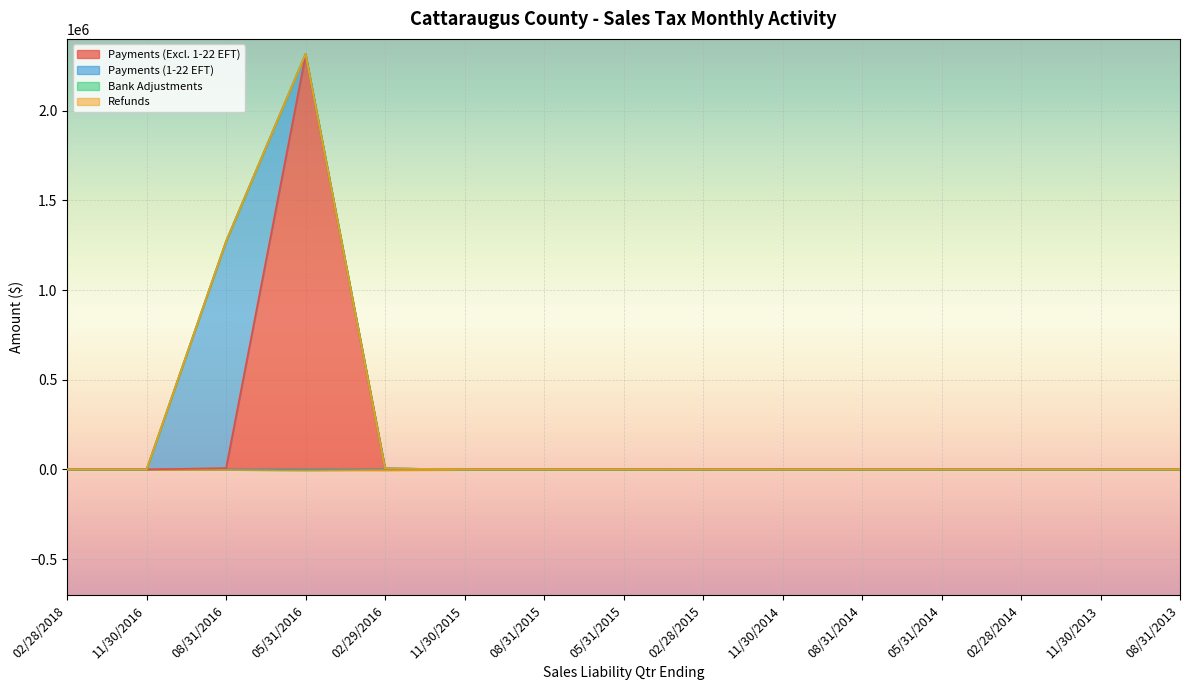

Which category has the lowest value across all series?

02/29/2016